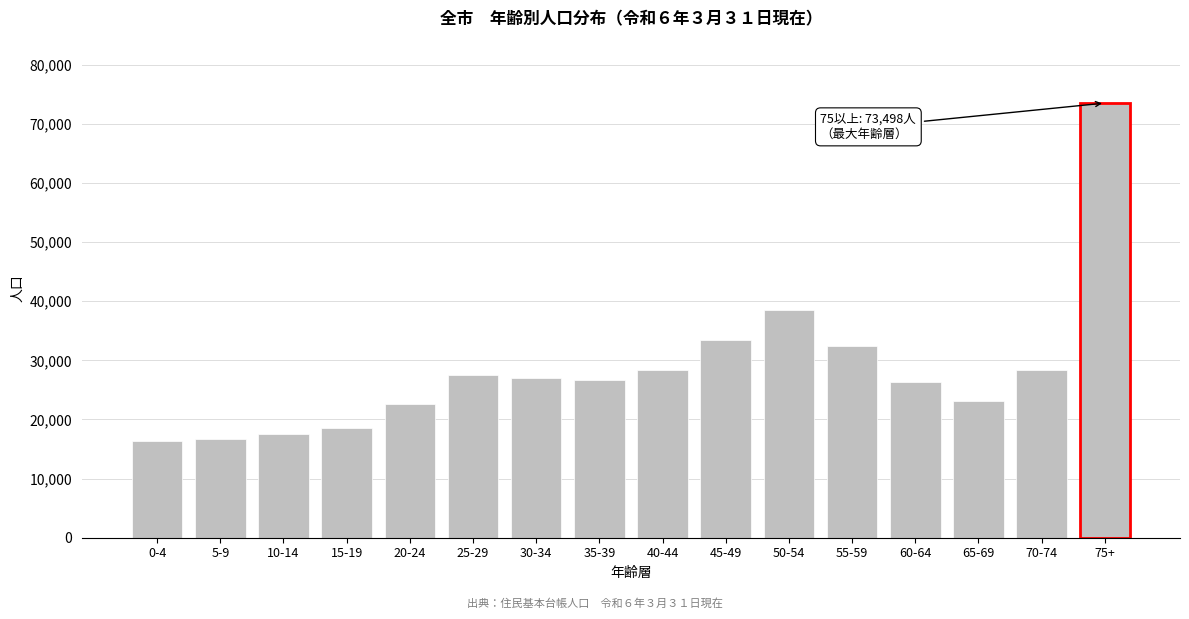

What is the maximum value shown in the chart?

73498